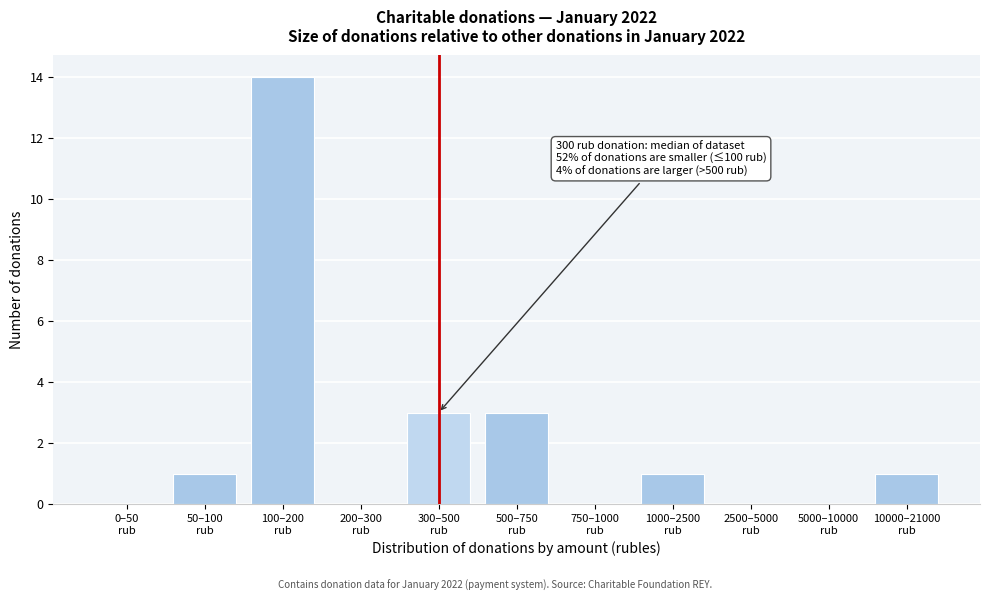

What is the sum of all values?

23